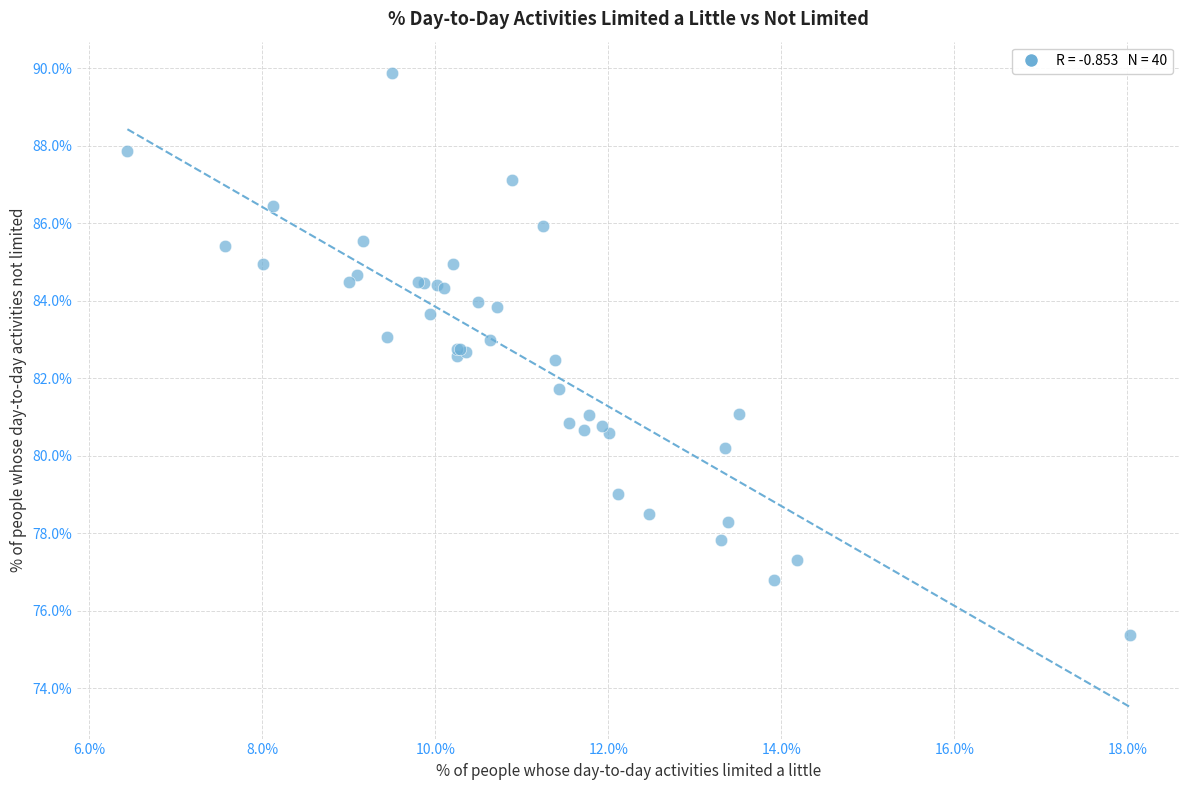

What Y value in the scatter plot is closest to 82?

81.7